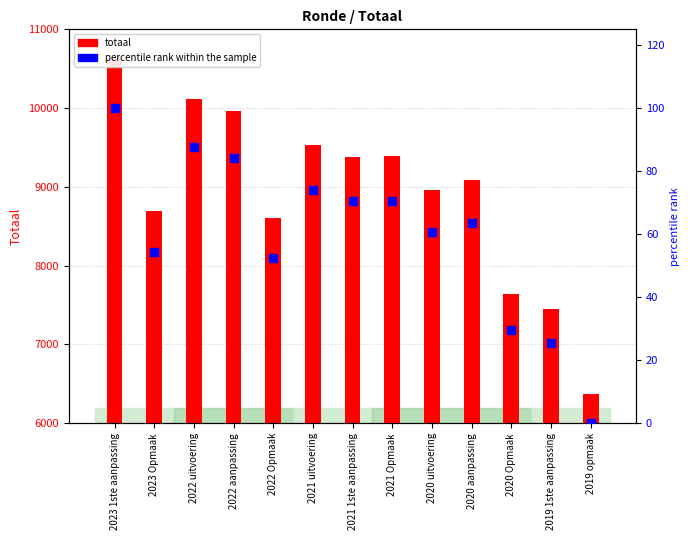

Which series has the largest total across all categories?

totaal